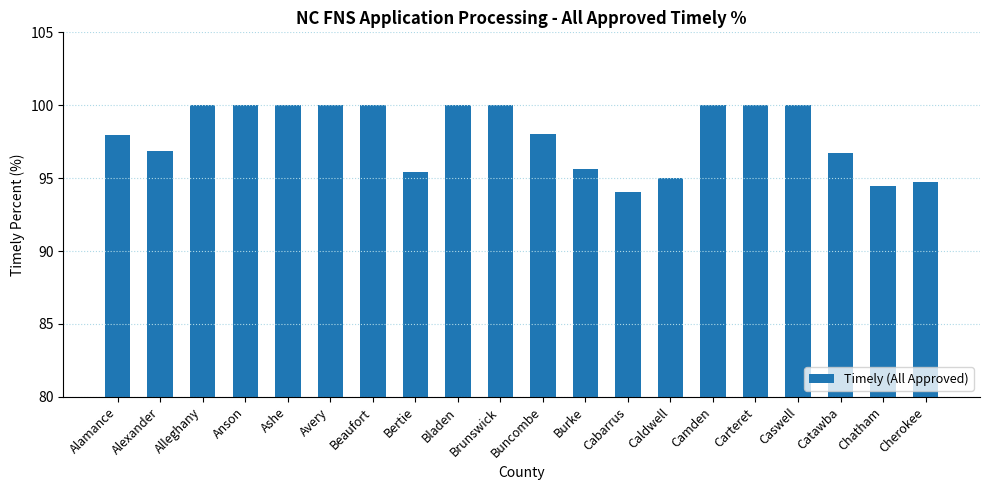

Are the bars grouped side by side (vs. stacked)?

No